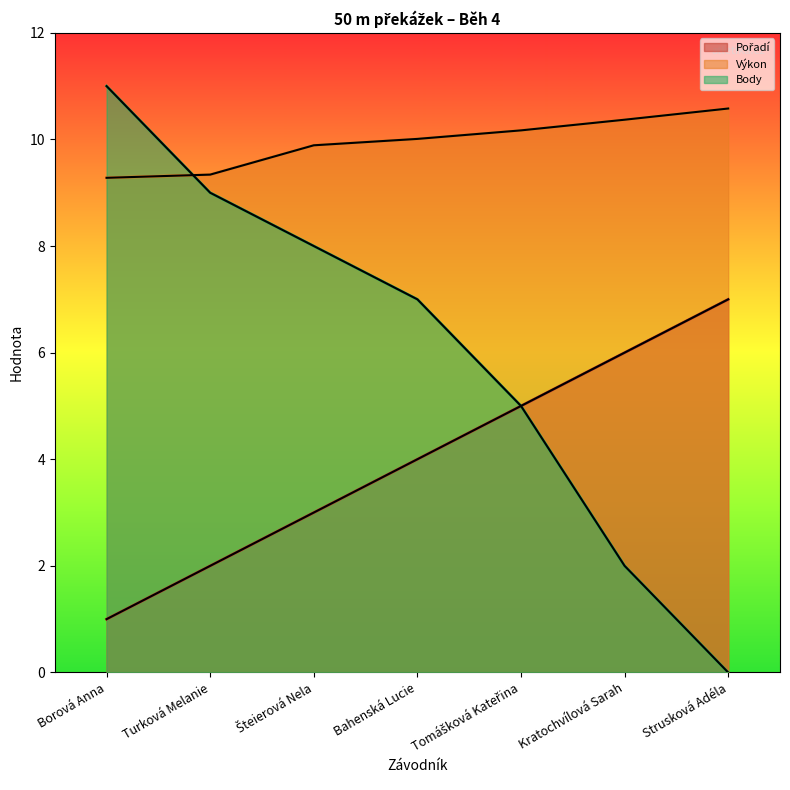

What position from the left is Turková Melanie?

2